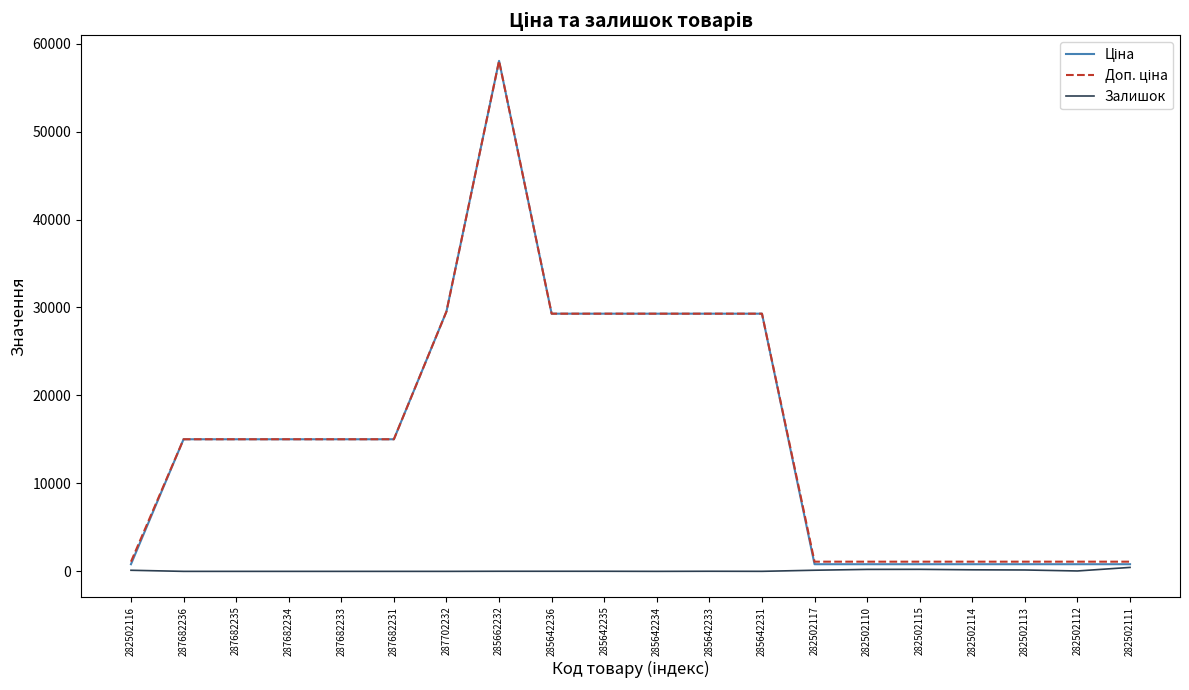

Is it true that Залишок equals 0.0 at 287682234?

True